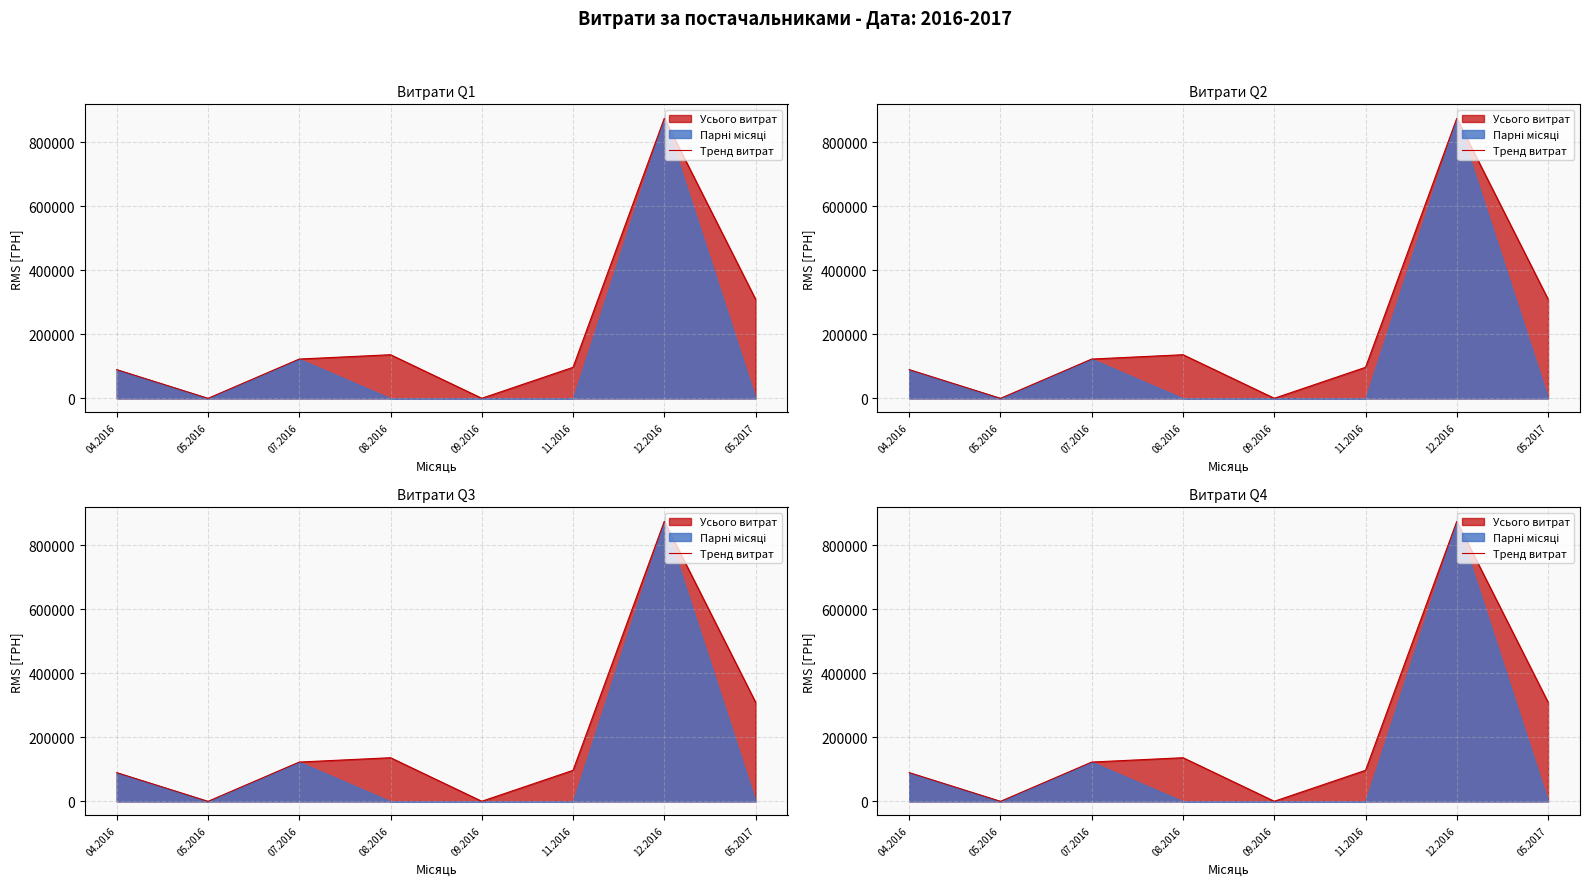

True or false: the data shows 168913.3 at 07.2016.

False